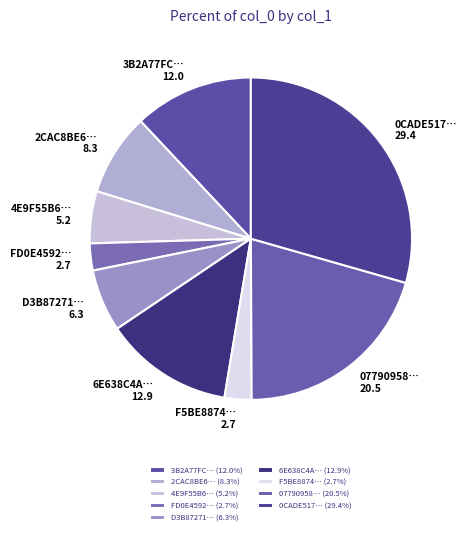

How many slices are in this pie chart?

9